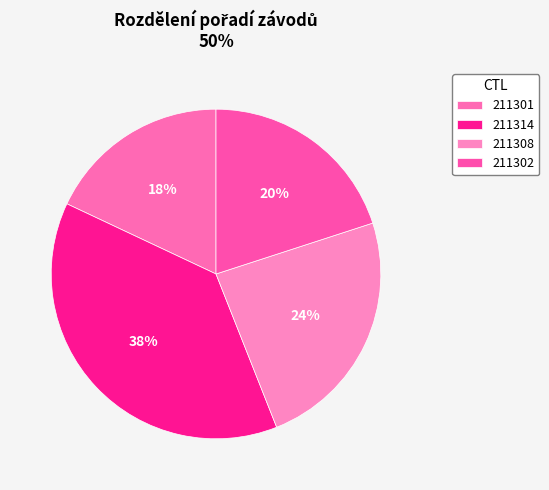

Is 211301 the majority of the pie?

No